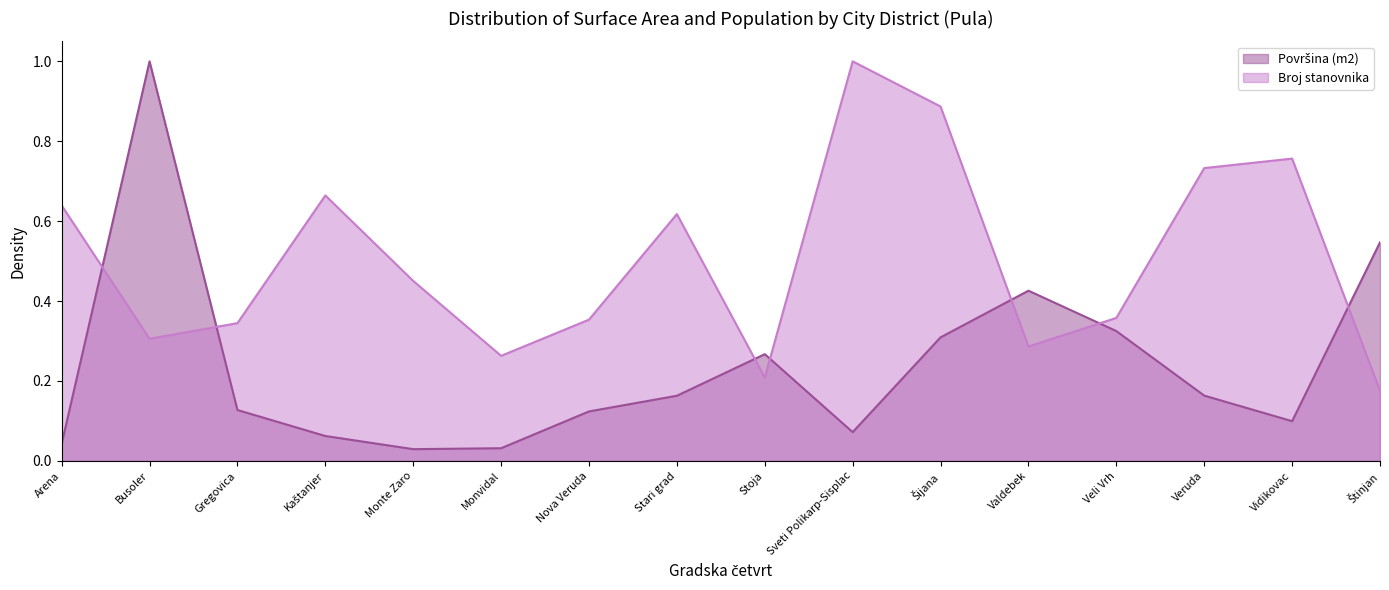

How many interior local peaks does the Broj stanovnika series have?

4